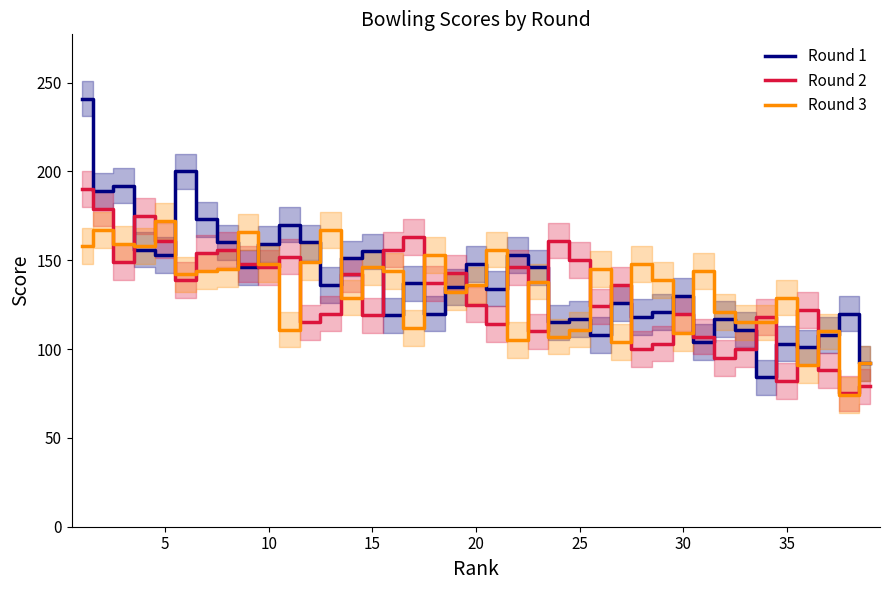

The value of Round 2 at 5 is 161. True or false?

True